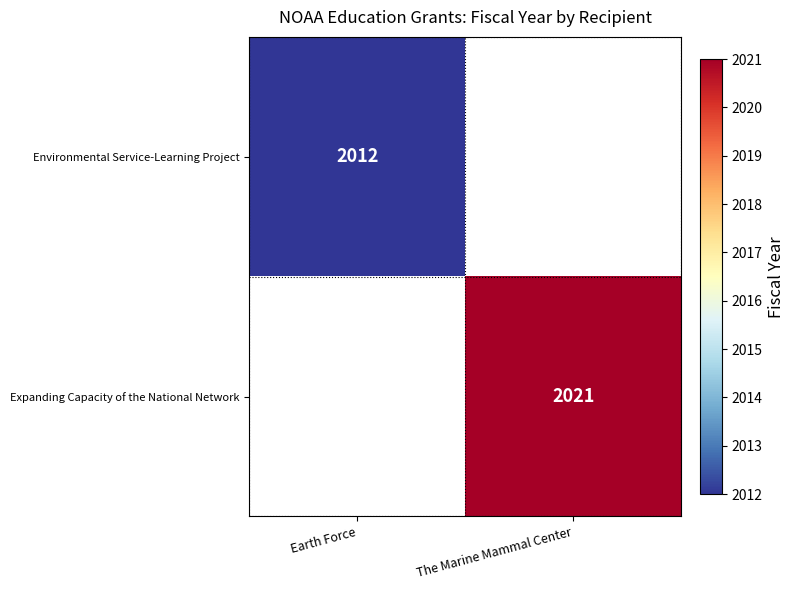

What is the greatest value displayed?

2021.0